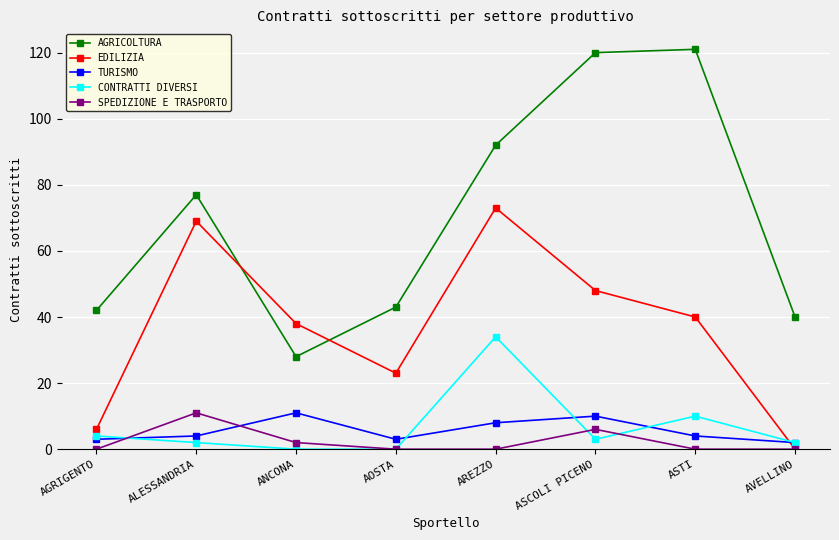

True or false: SPEDIZIONE E TRASPORTO has a value of -5 at AREZZO.

False